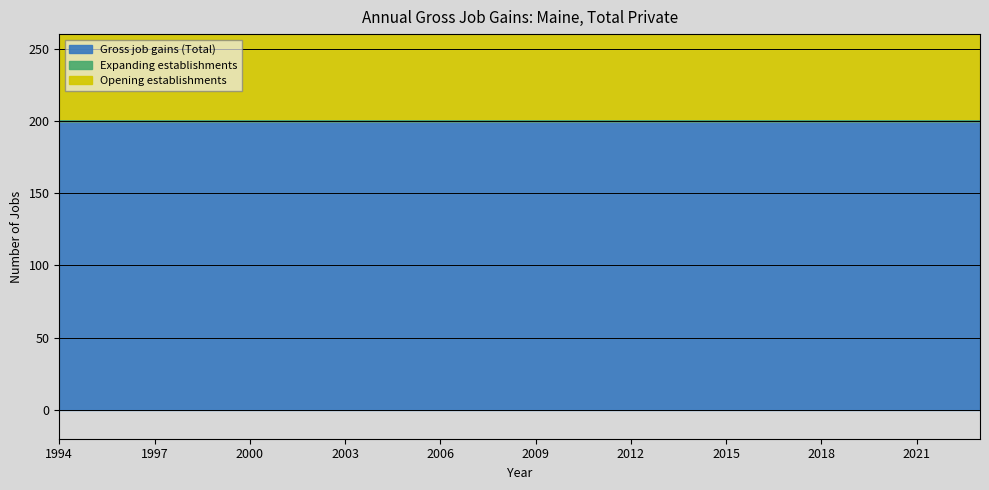

What is the difference between the highest and lowest values at 2007?

200